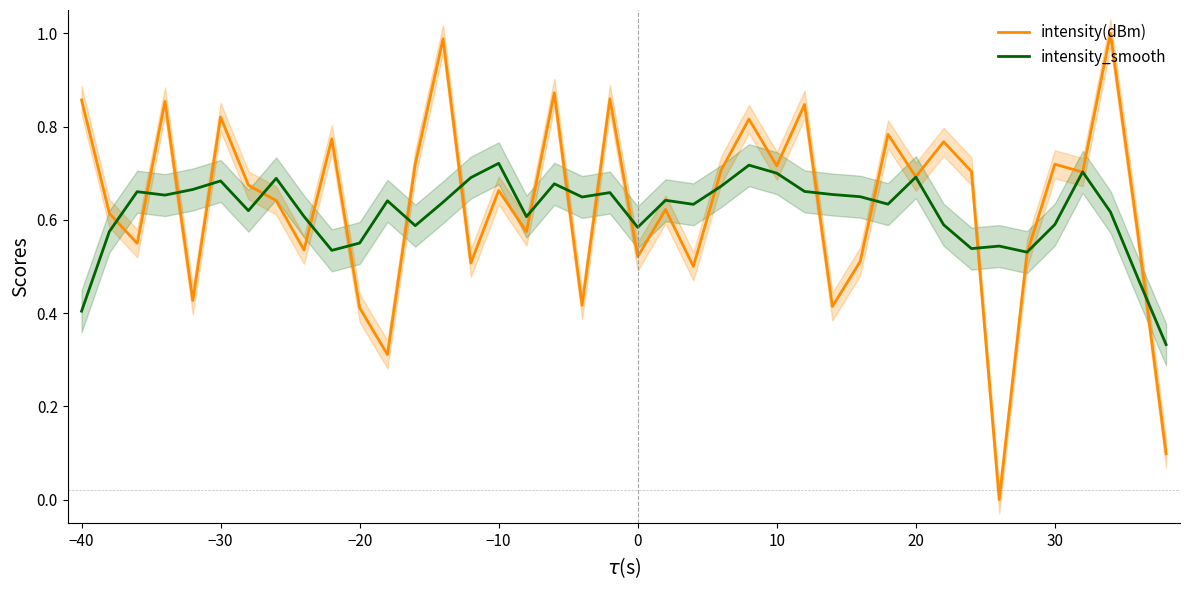

Is it true that intensity_smooth equals 0.3 at −10?

False